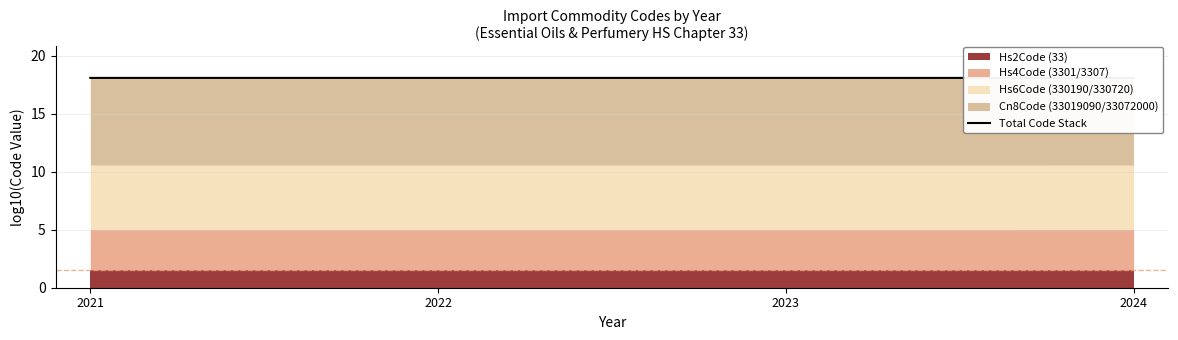

Which category has the lowest value across all series?

2024